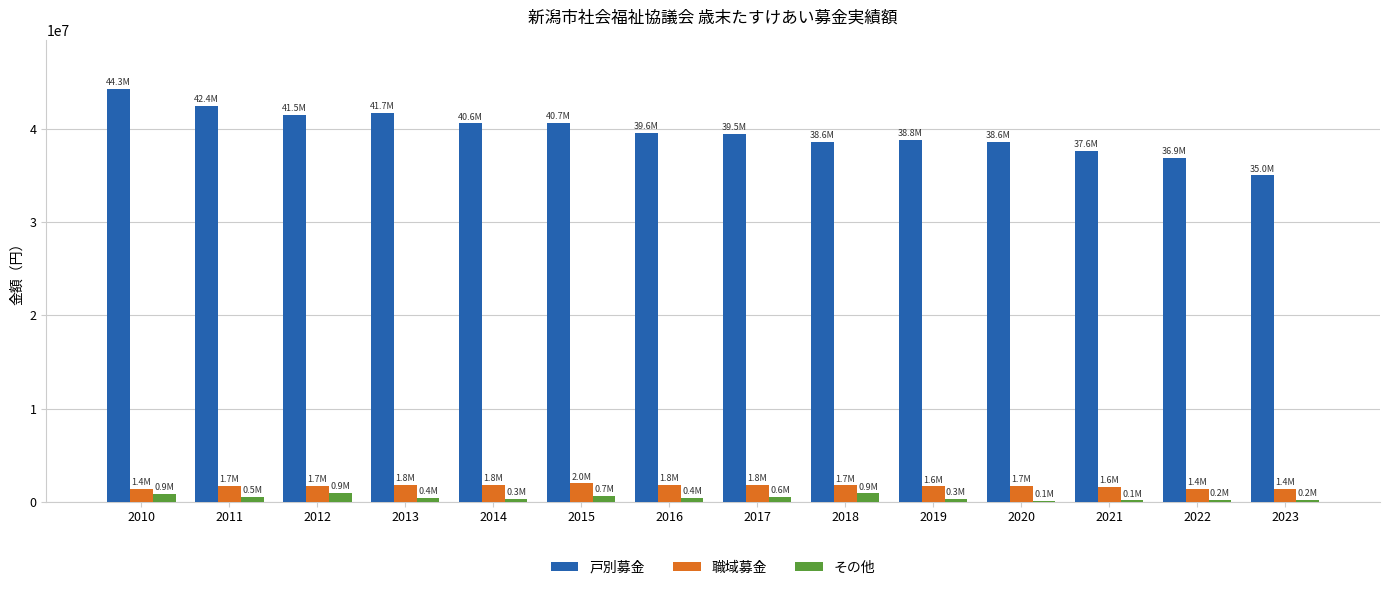

What is the highest value of the 職域募金 series?

1965354